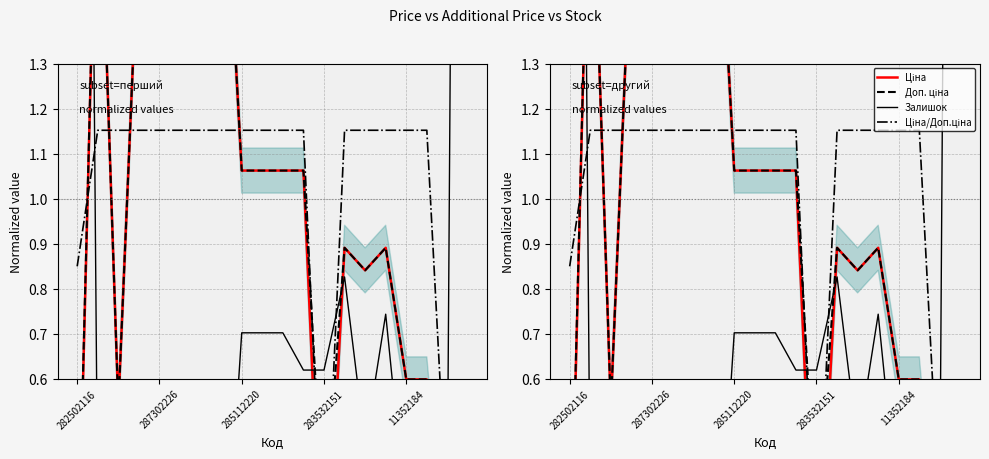

True or false: Доп. ціна and Ціна cross at least once.

False